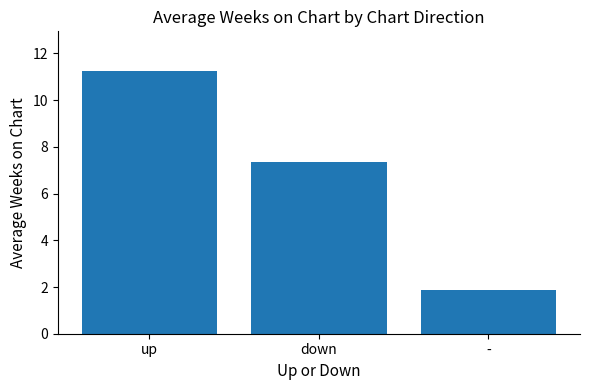

Reading right to left, what are all the values shown in this chart?

-=1.9	down=7.4	up=11.3